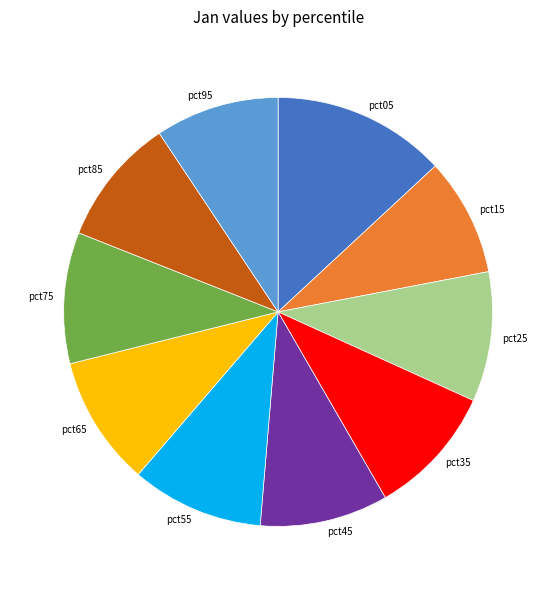

The pct25 slice represents 10% of the pie. True or false?

True